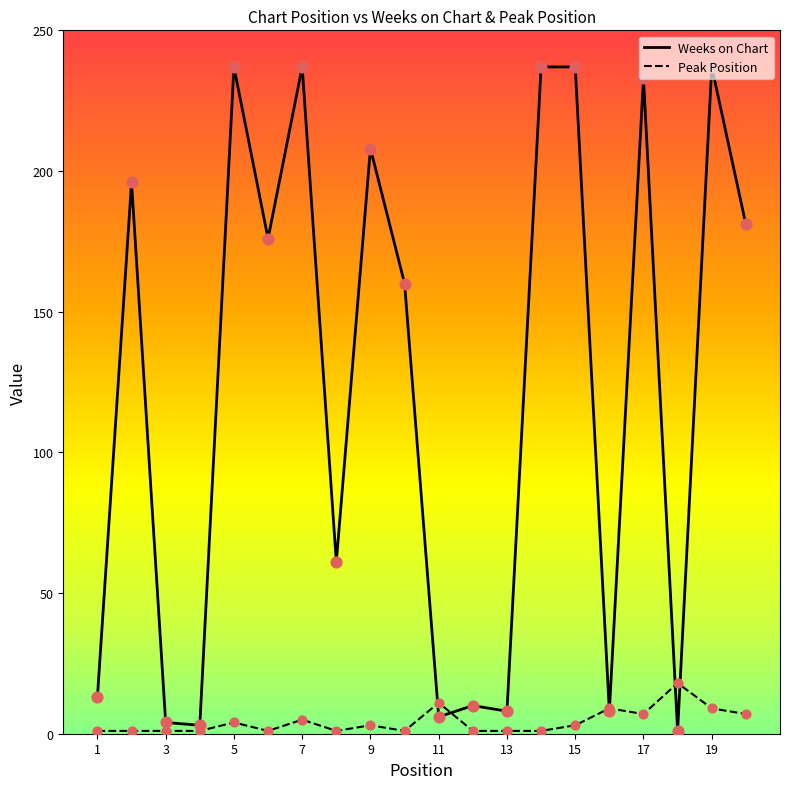

At how many categories does at least one series exceed 184?

8